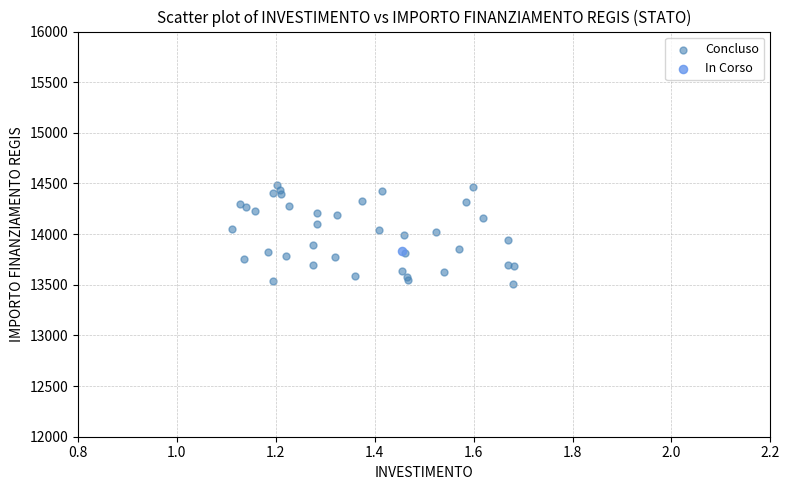

What are all the series names shown in the legend?

Concluso, In Corso